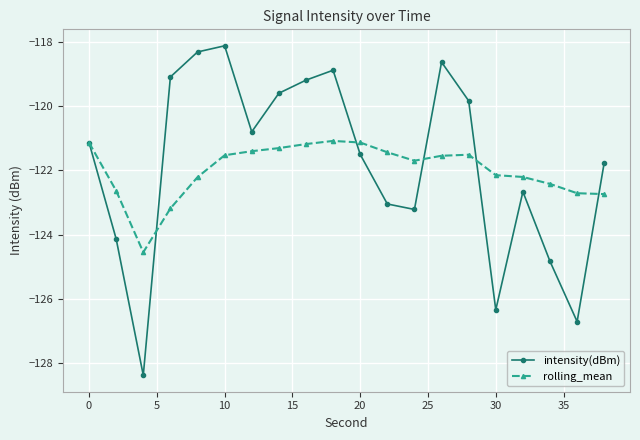

True or false: intensity(dBm) has more than 2 points higher than both neighbors.

True